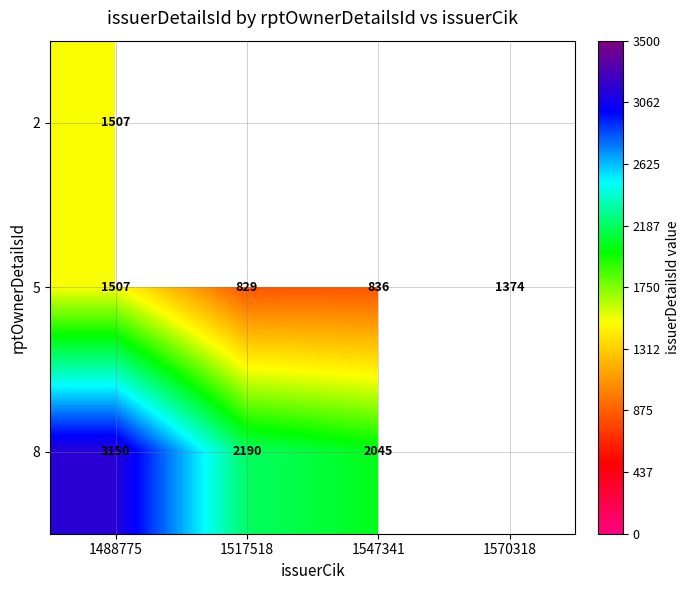

The value of 8 at 1547341 is 2045. True or false?

True